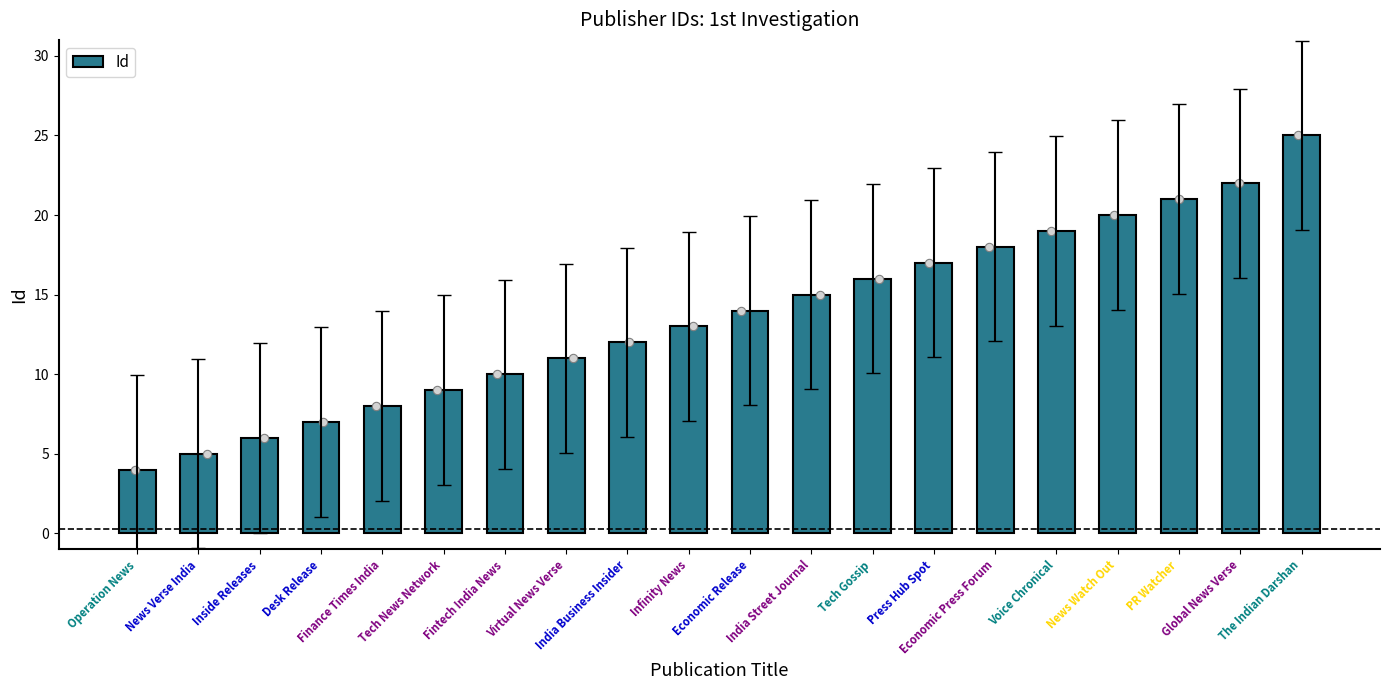

List the labels in order of value, largest first.

The Indian Darshan, Global News Verse, PR Watcher, News Watch Out, Voice Chronical, Economic Press Forum, Press Hub Spot, Tech Gossip, India Street Journal, Economic Release, Infinity News, India Business Insider, Virtual News Verse, Fintech India News, Tech News Network, Finance Times India, Desk Release, Inside Releases, News Verse India, Operation News